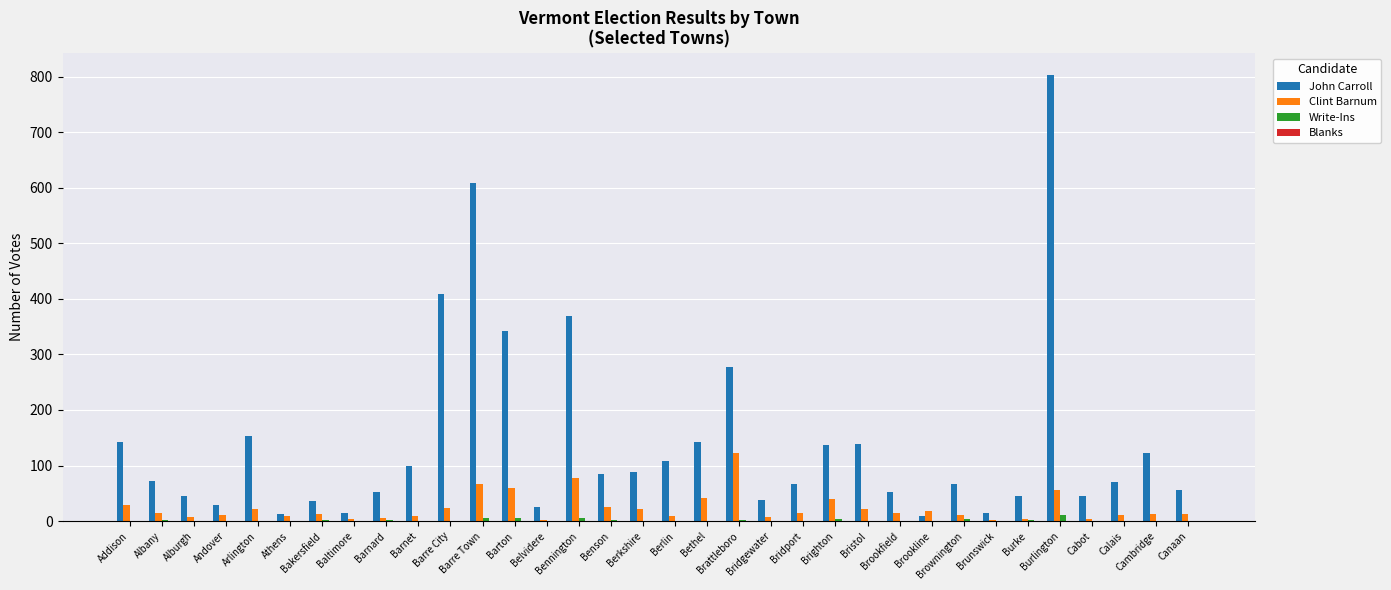

What is the highest value of the Clint Barnum series?

122